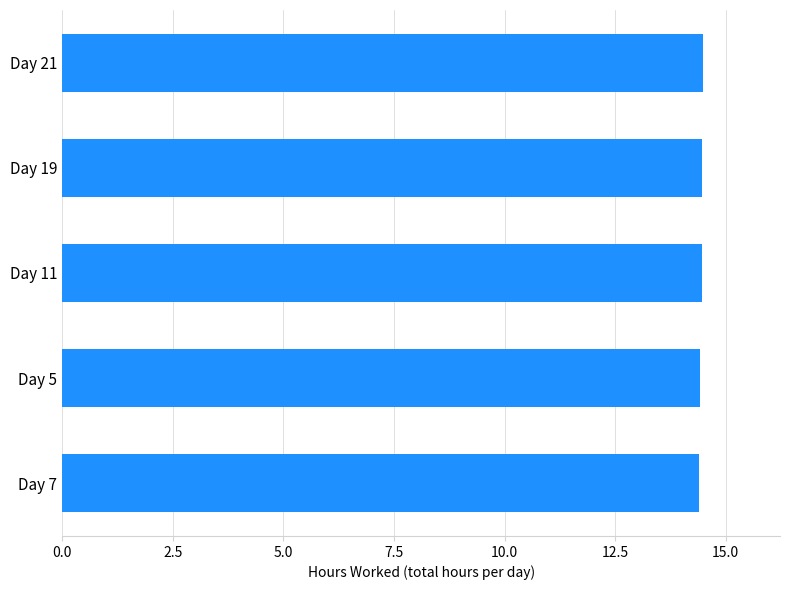

Count the number of data series in this chart.

1